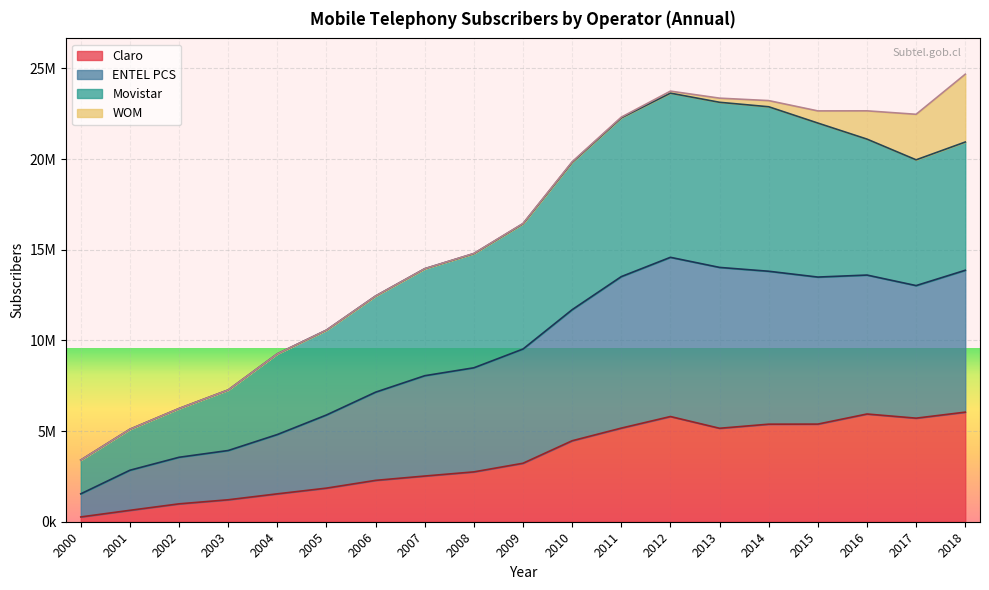

True or false: ENTEL PCS has more than 2 points higher than both neighbors.

False